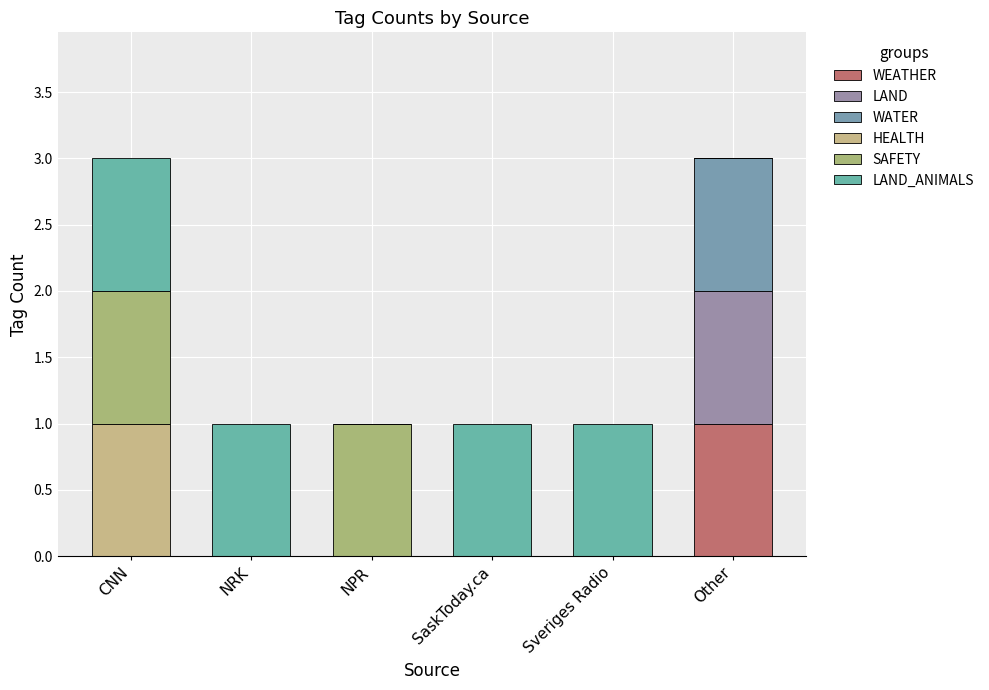

True or false: LAND_ANIMALS has a value of 1 at SaskToday.ca.

False